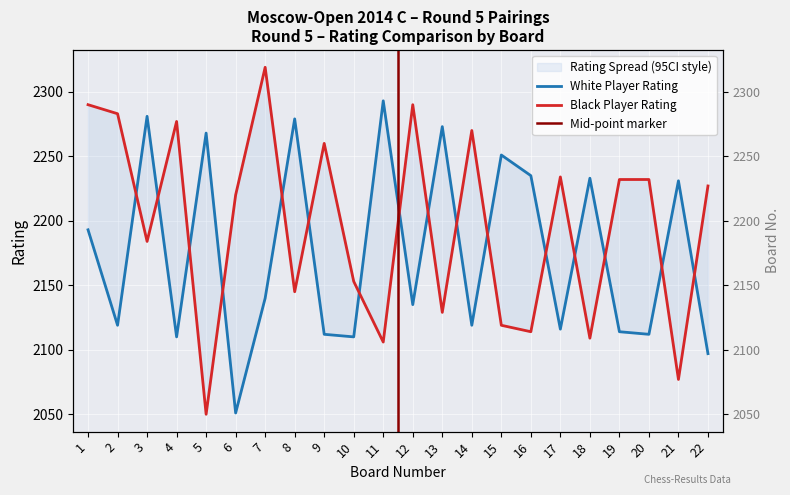

What is the sum of the White Rating values at 7 and 5?

4408